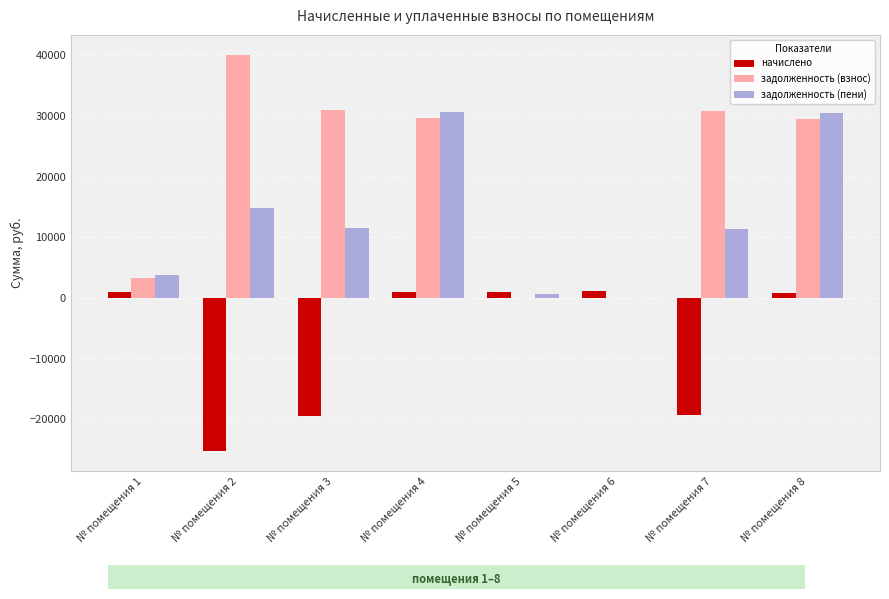

Which label corresponds to the smallest value in the chart?

№ помещения 2